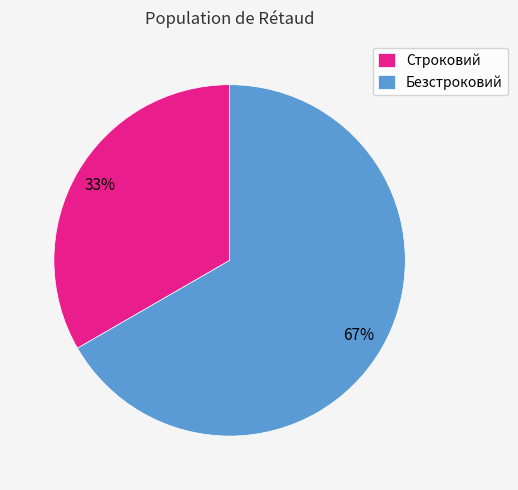

Which slice is the largest?

Безстроковий